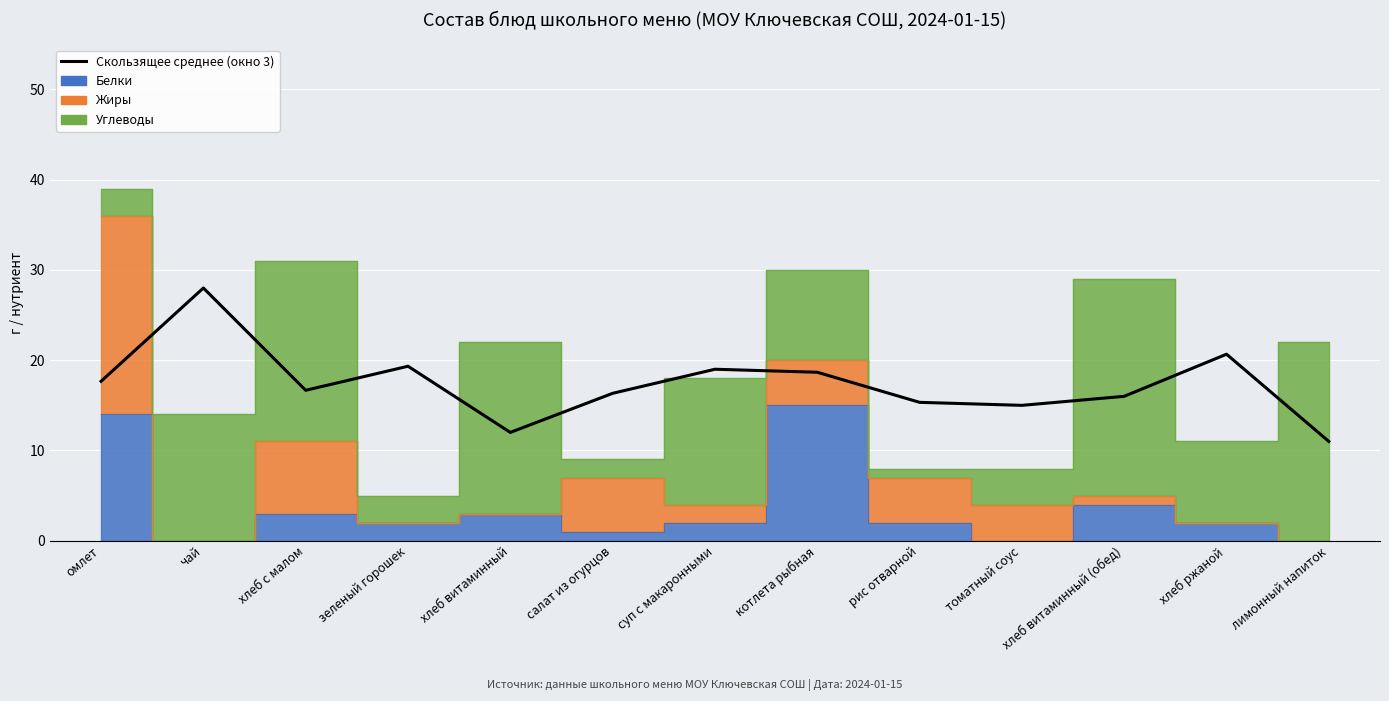

How many data points are less than 16?

5